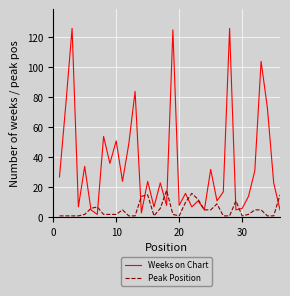

List the series in order of their overall mean, lowest first.

Peak Position, Weeks on Chart